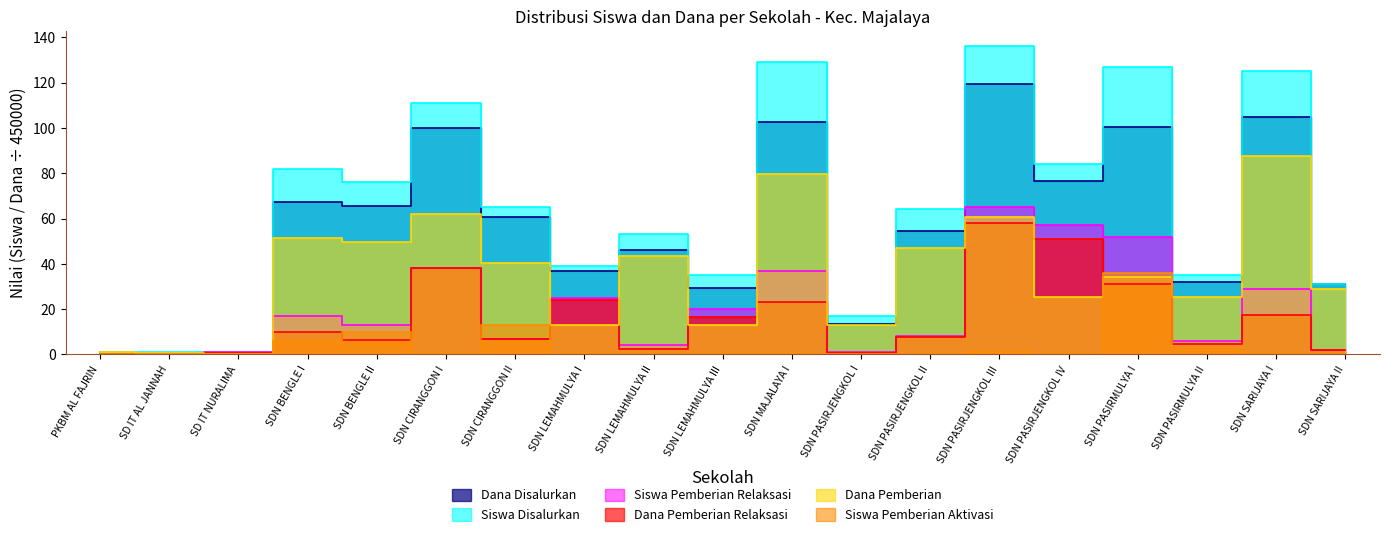

How many interior local valleys does the Dana Pemberian Relaksasi series have?

5